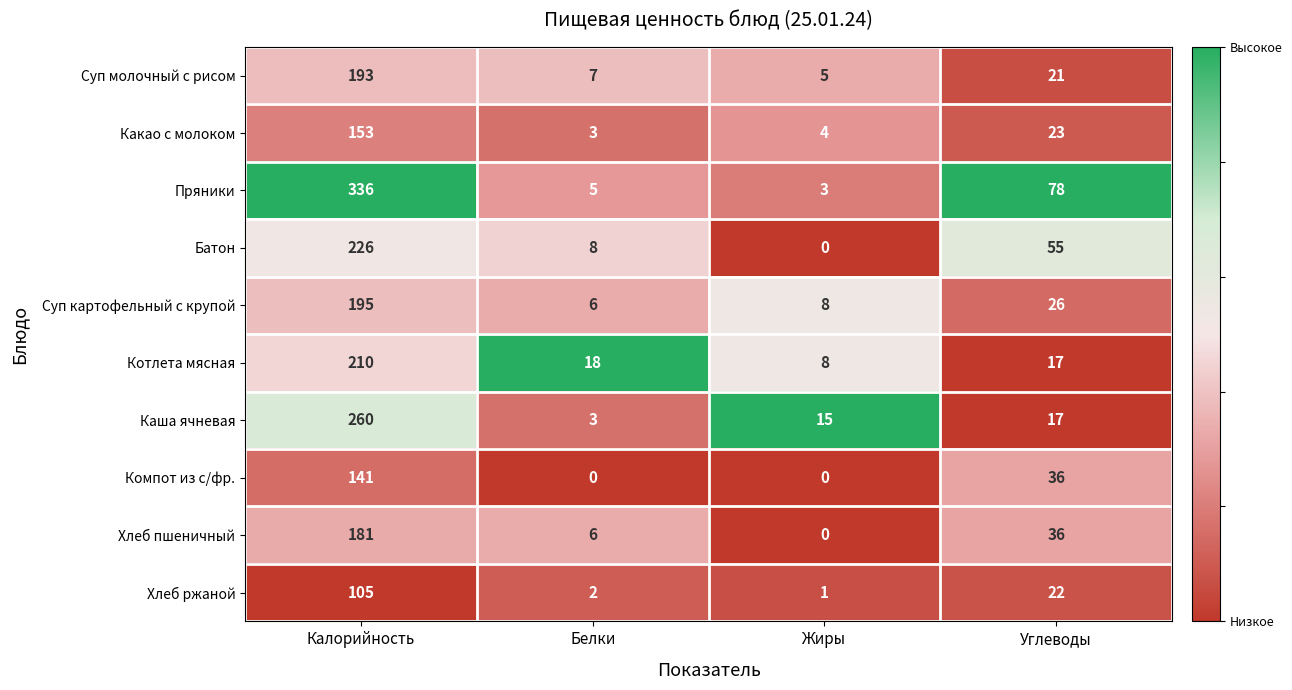

What is the sum of all Хлеб ржаной values?

130